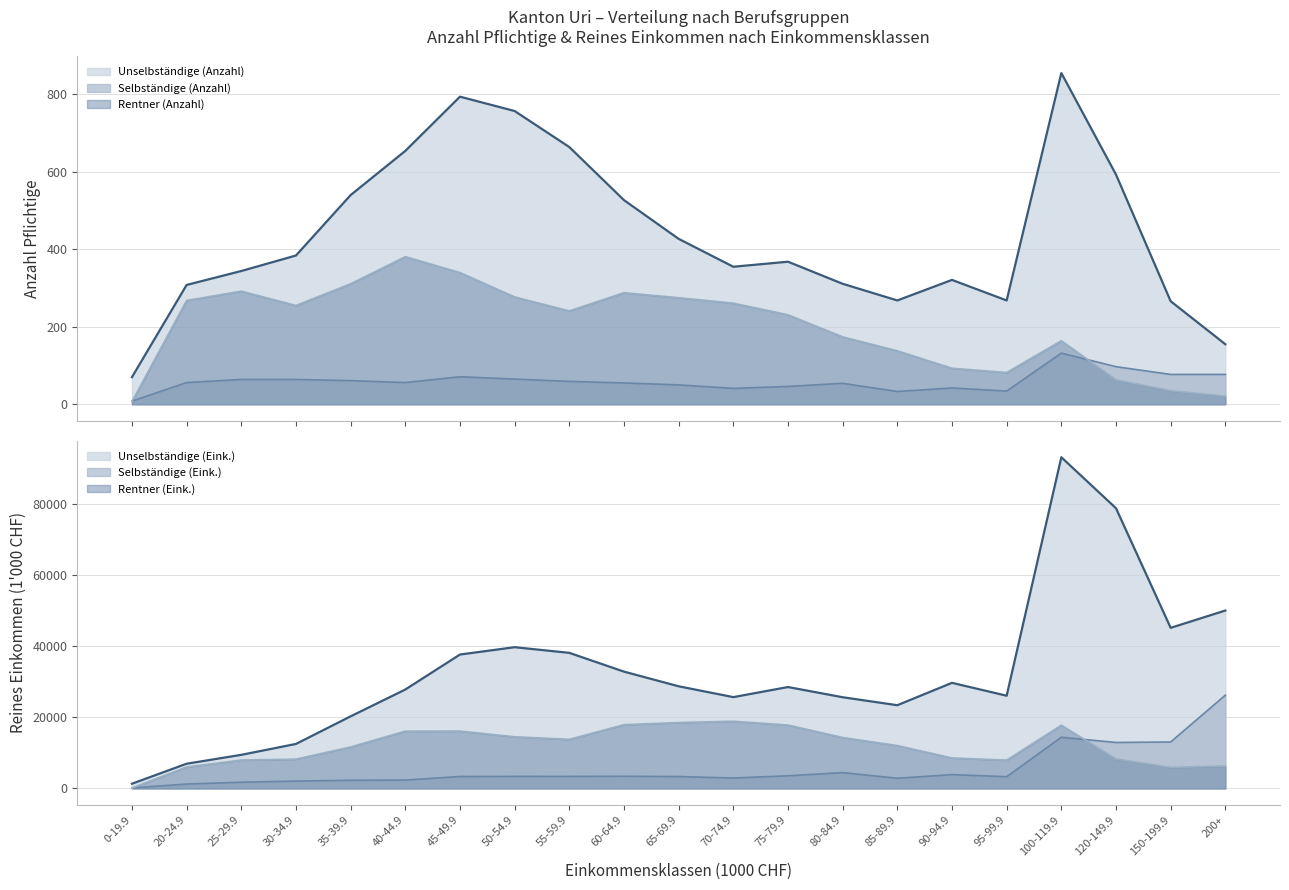

What is the total value across all series at 45-49.9?

58349.9